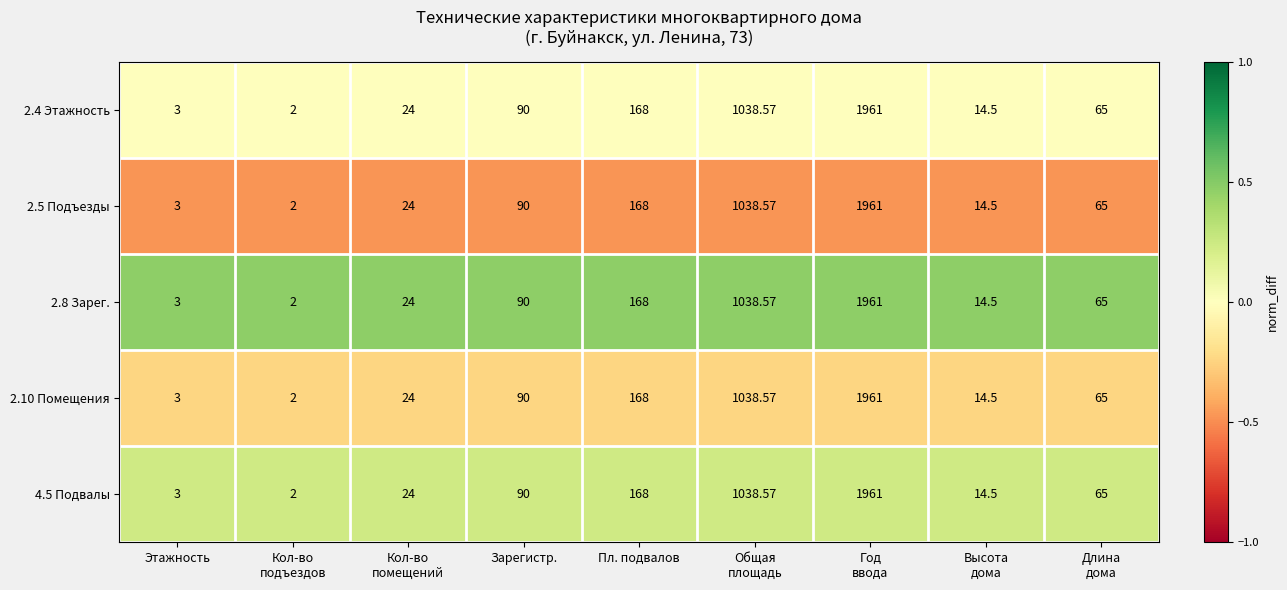

At which label does 4.5 Подвалы first exceed 65?

Зарегистр.